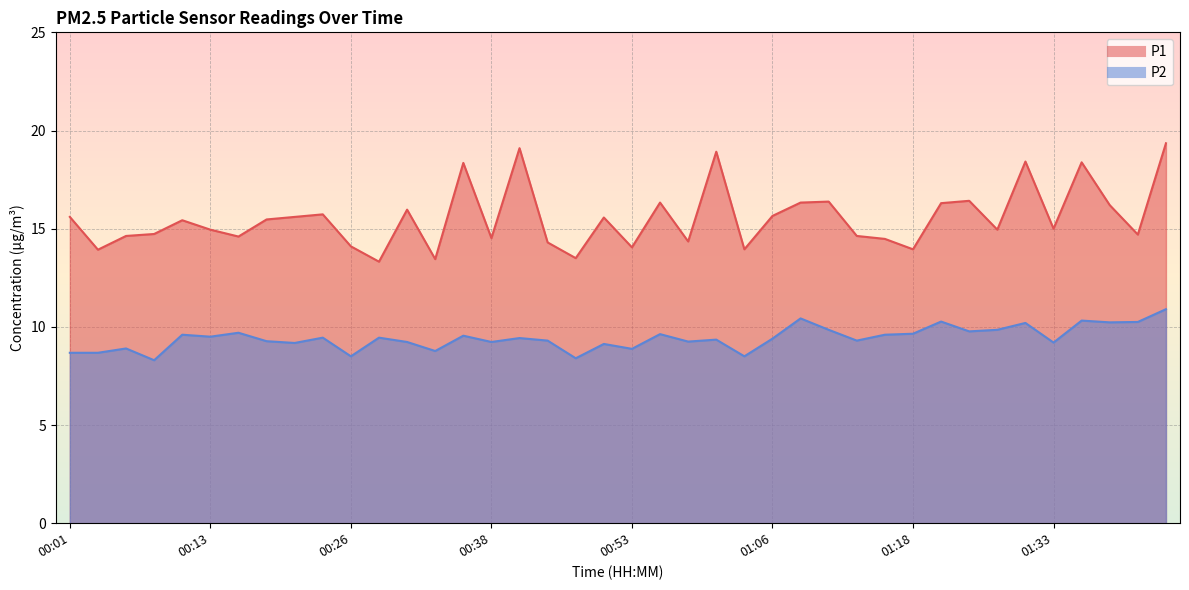

At how many categories does at least one series exceed 16?

12